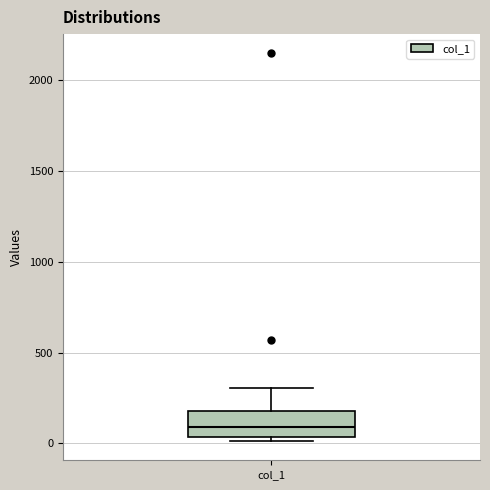

Read this box plot against the y-axis: the position of the median line, the range covered by the box, and the ends of both whiskers. The values are not printed on the chart, so give them approximately, as read against the axis.

median 100, box 50 to 200, whiskers 0 to 300